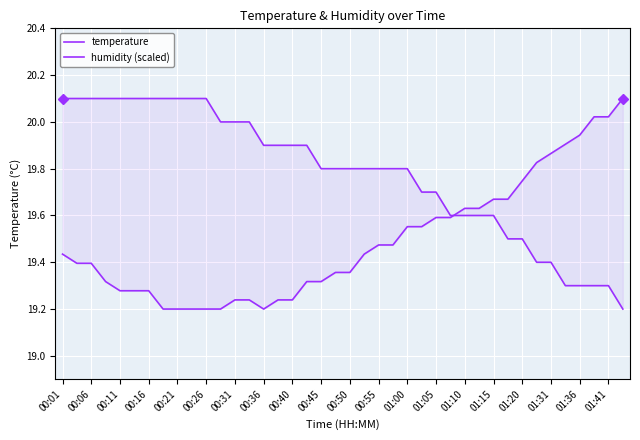

Reading left to right, extract all data points from this chart.

temperature: 20.1	20.1	20.1	20.1	20.1	20.1	20.1	20.1	20.1	20.1	20.1	20.0	20.0	20.0	19.9	19.9	19.9	19.9	19.8	19.8	19.8	19.8	19.8	19.8	19.8	19.7	19.7	19.6	19.6	19.6	19.6	19.5	19.5	19.4	19.4	19.3	19.3	19.3	19.3	19.2
humidity (scaled): 19.4	19.4	19.4	19.3	19.3	19.3	19.3	19.2	19.2	19.2	19.2	19.2	19.2	19.2	19.2	19.2	19.2	19.3	19.3	19.4	19.4	19.4	19.5	19.5	19.6	19.6	19.6	19.6	19.6	19.6	19.7	19.7	19.7	19.8	19.9	19.9	19.9	20.0	20.0	20.1